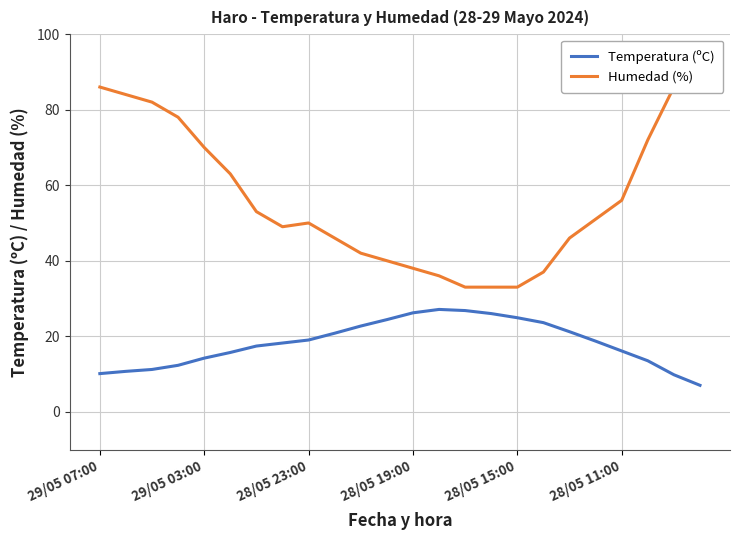

What is the sum of the Humedad (%) values at 23 and 21?

163.0